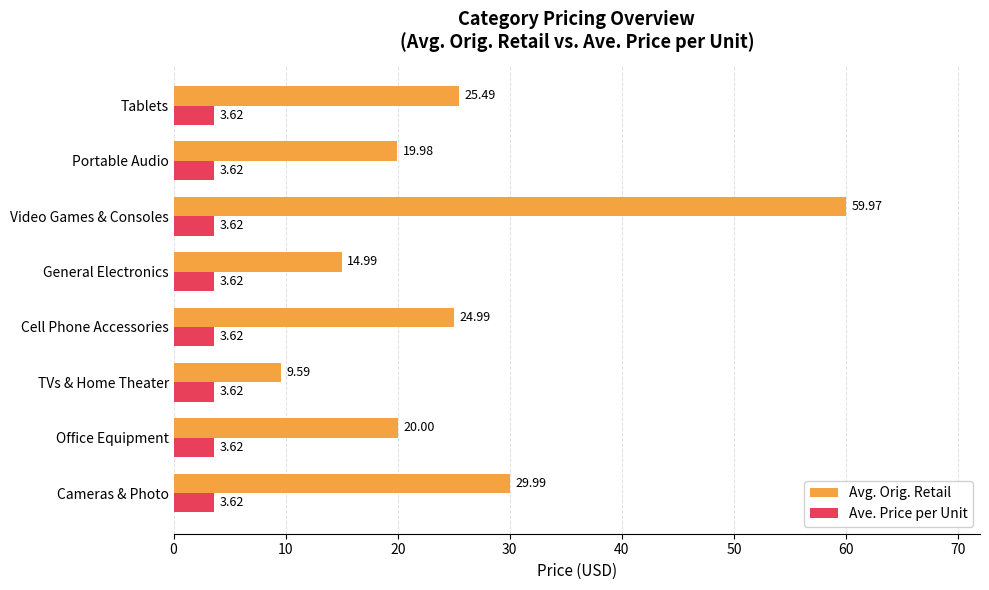

At which label is Avg. Orig. Retail closest to 34?

Cameras & Photo